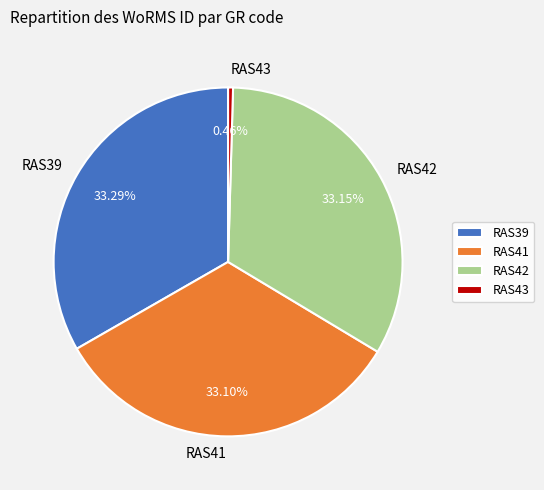

Is RAS41 the majority of the pie?

No